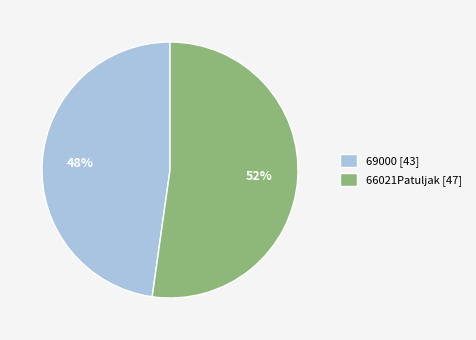

Combined, do 66021Patuljak [47] and 69000 [43] account for over 50%?

Yes